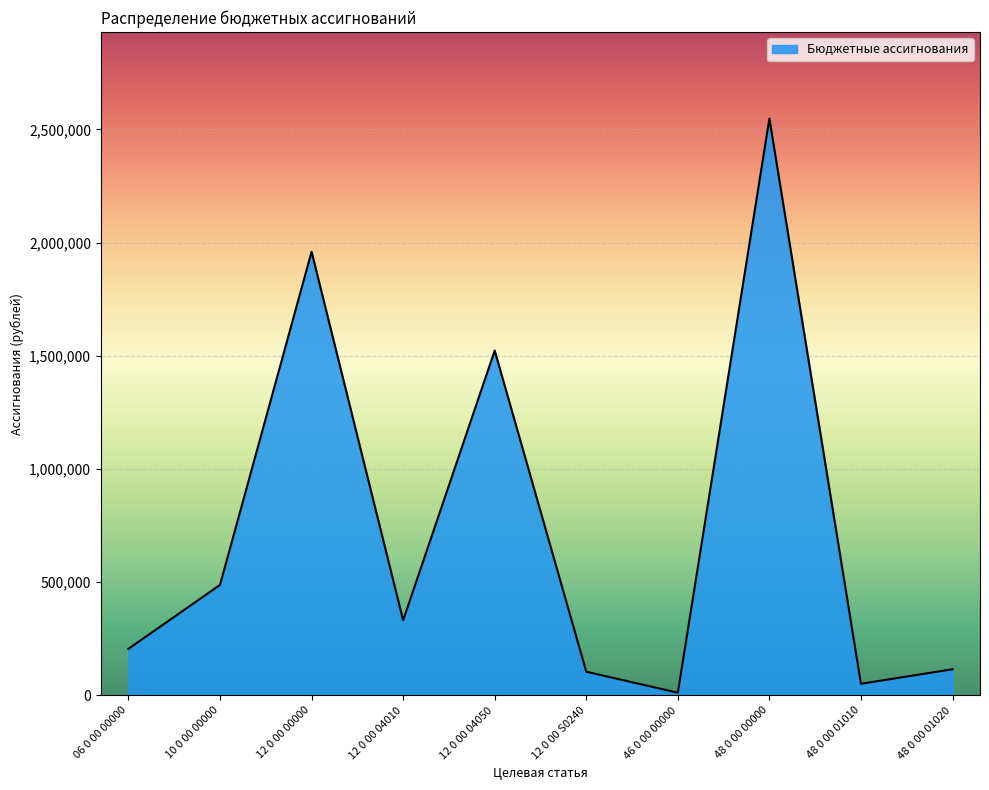

Where does the data first go above 331800?

10 0 00 00000